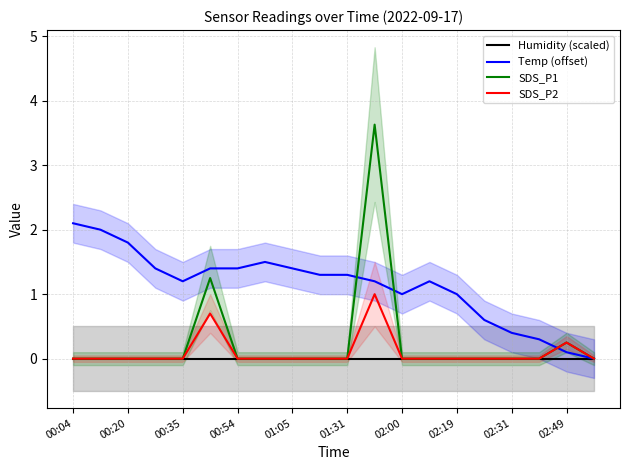

The Temp (offset) series shows 0.7 at 02:19. True or false?

False